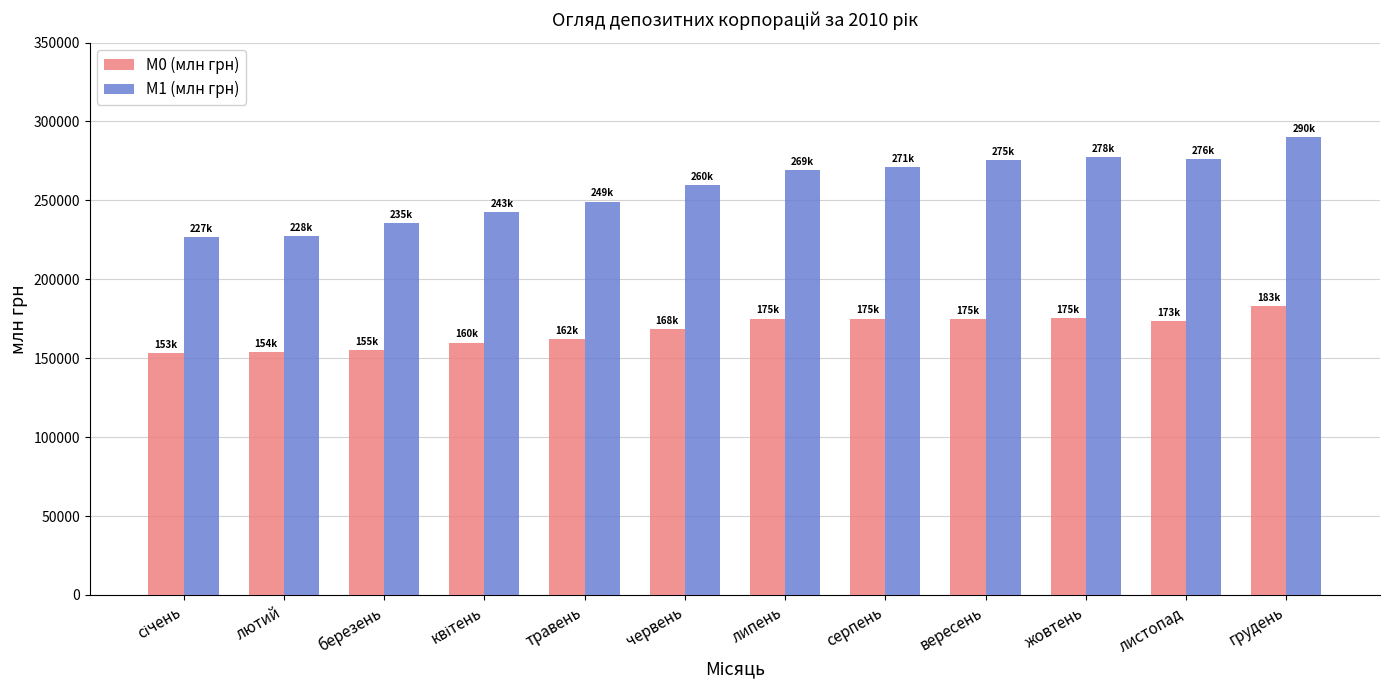

What are all the series names shown in the legend?

М0 (млн грн), М1 (млн грн)